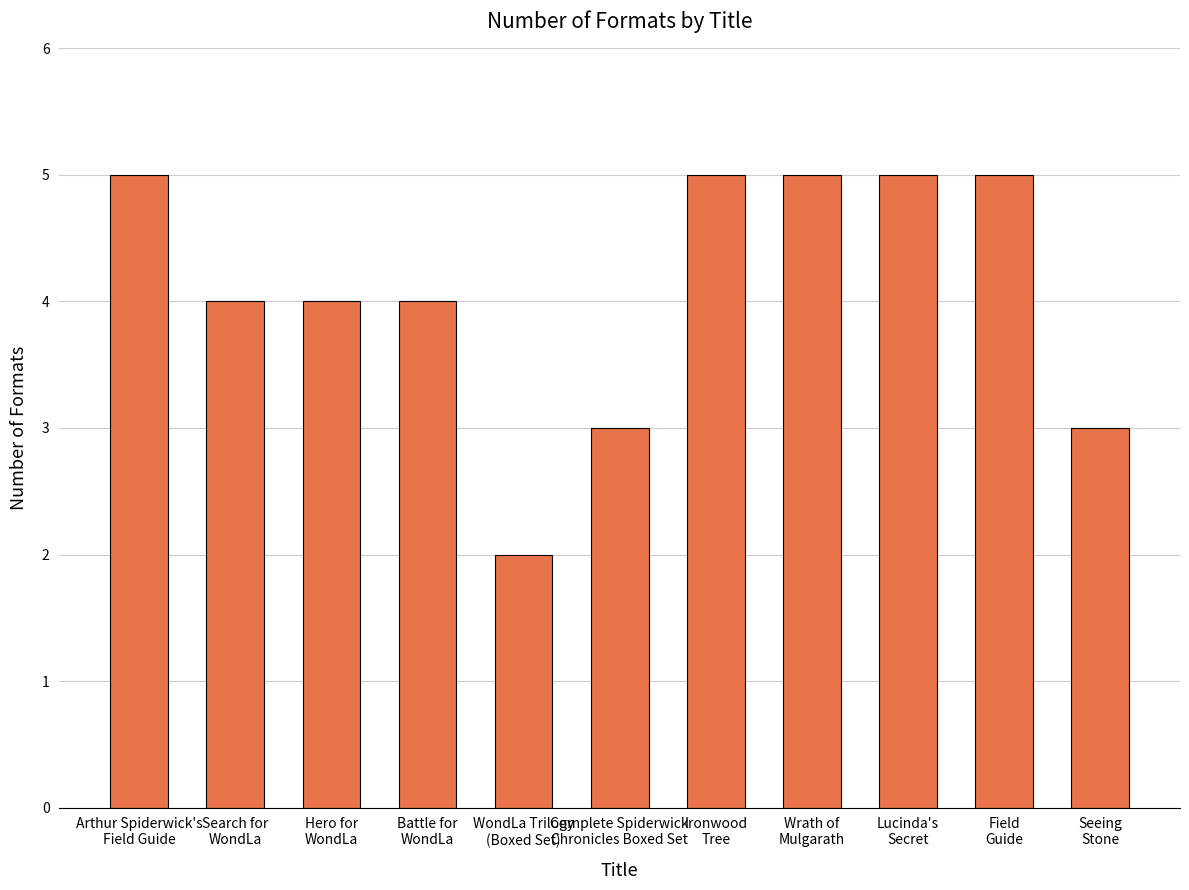

Approximately how many times larger is the value at Complete Spiderwick
Chronicles Boxed Set compared to Search for
WondLa?

0.8